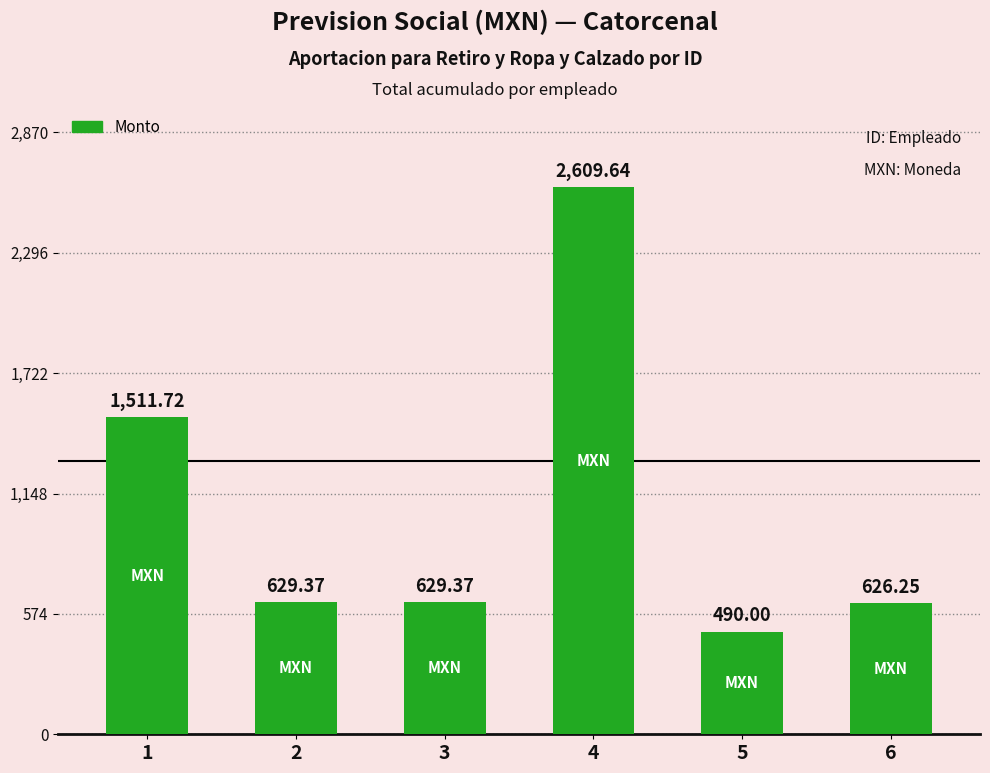

What is the ratio of the value at 4 to the value at 6?

4.2